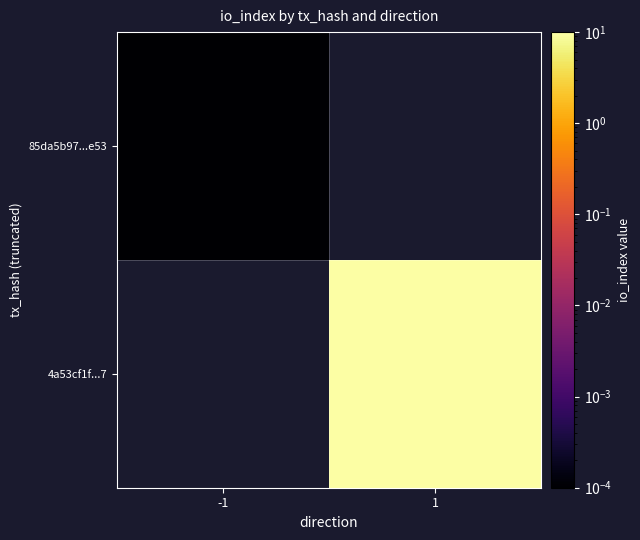

At how many categories does at least one series exceed 9?

1